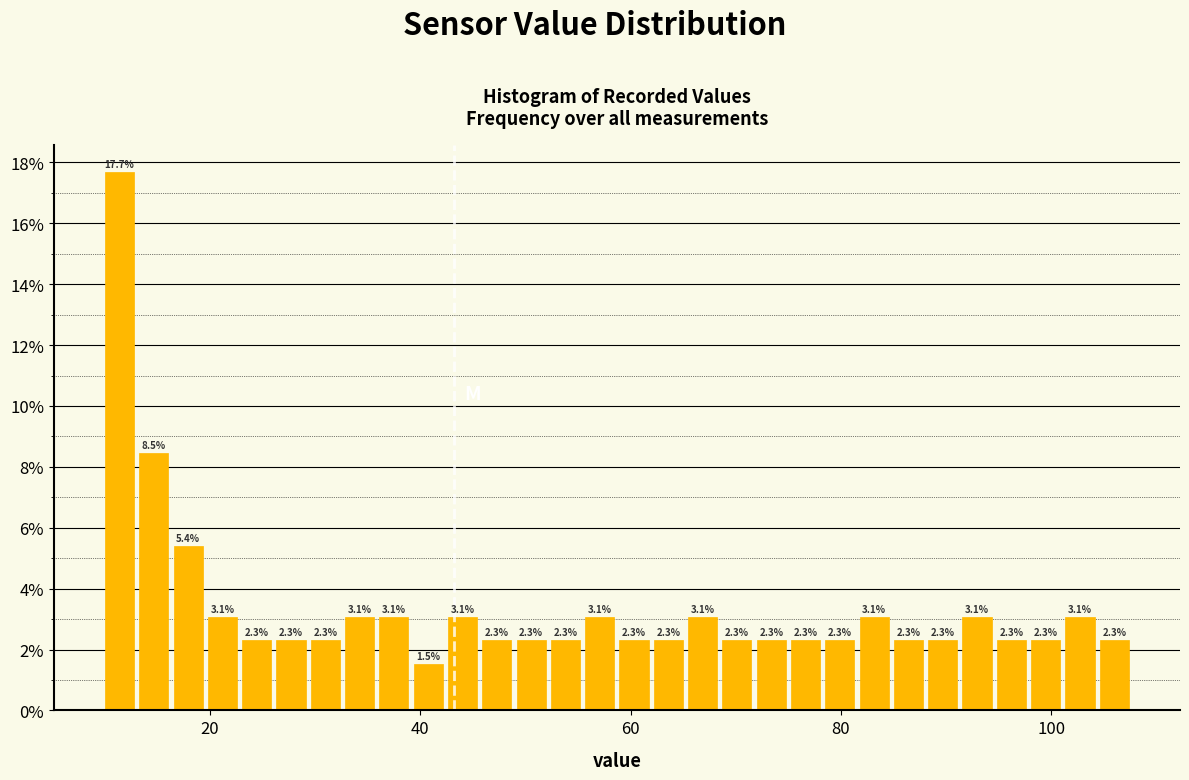

Around what value on the x-axis is the tallest bar? Give the approximate position of its centre, as read against the axis.

12